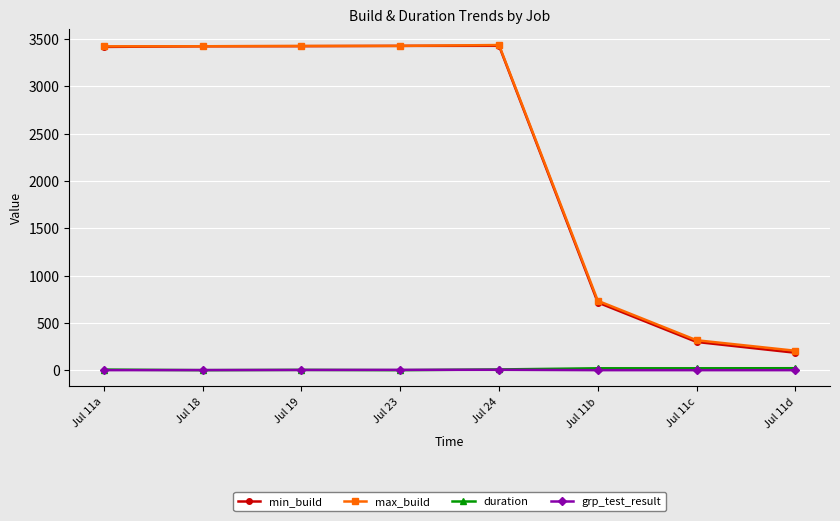

How many series are shown in this chart?

4